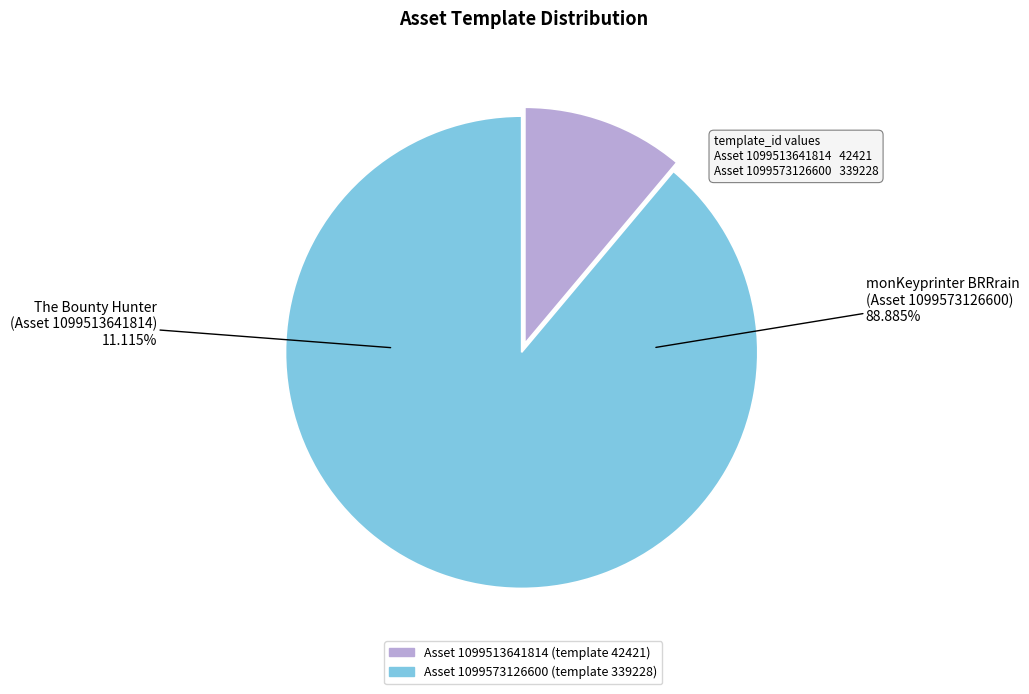

What is the change in value from 1099513641814 to 1099573126600?

+296807